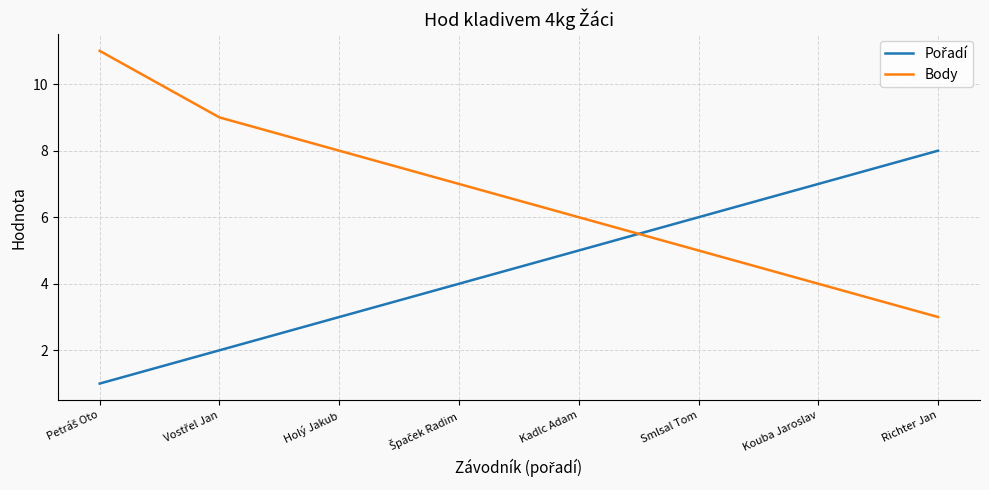

What is the difference between the second highest and second lowest values in the Body series?

5